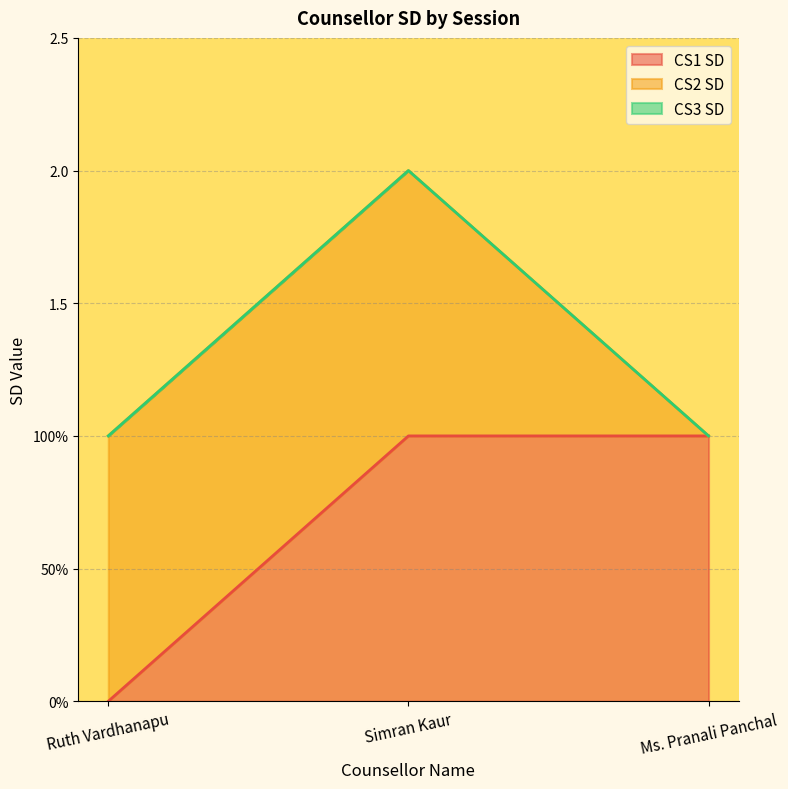

What are all the series names shown in the legend?

CS1 SD, CS2 SD, CS3 SD